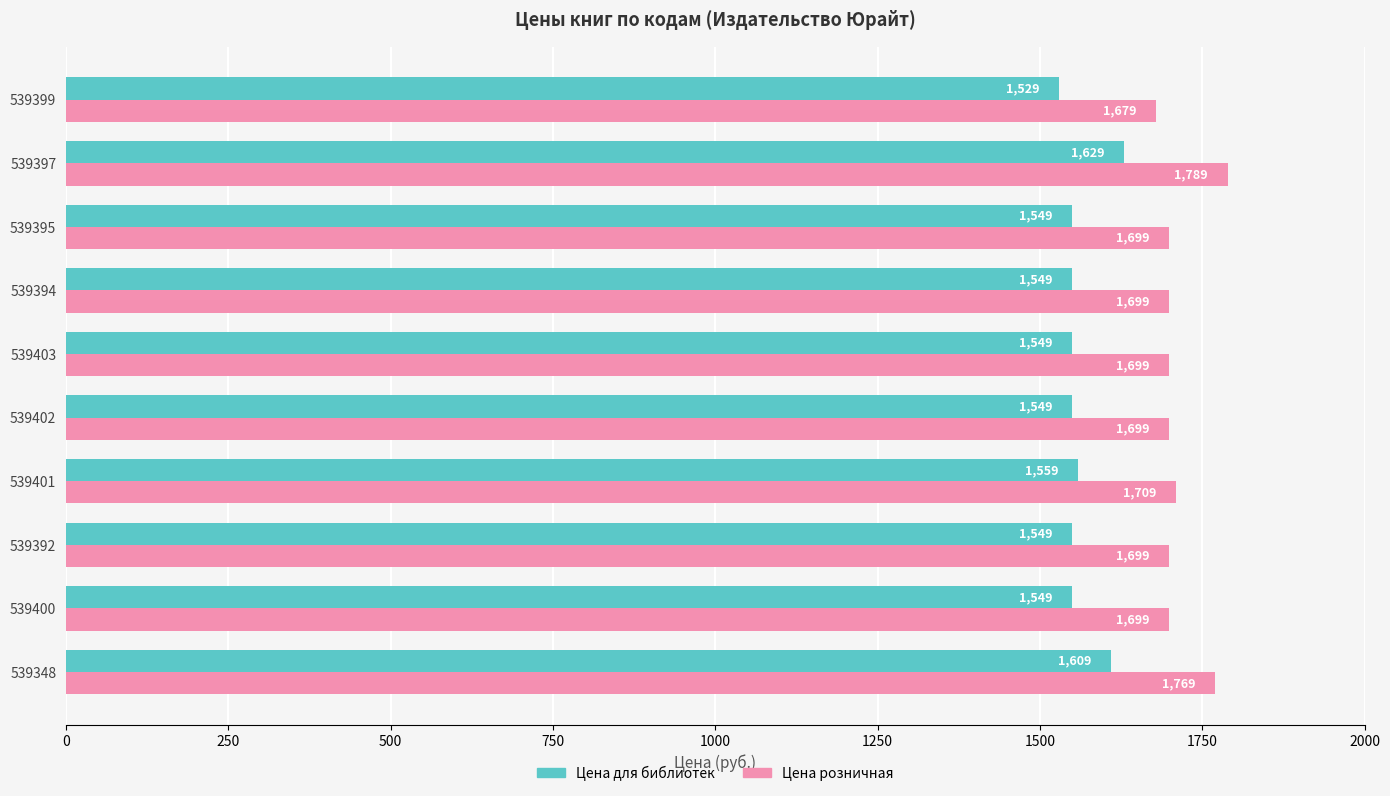

Rank the series by their average value, from highest to lowest.

Цена розничная, Цена для библиотек